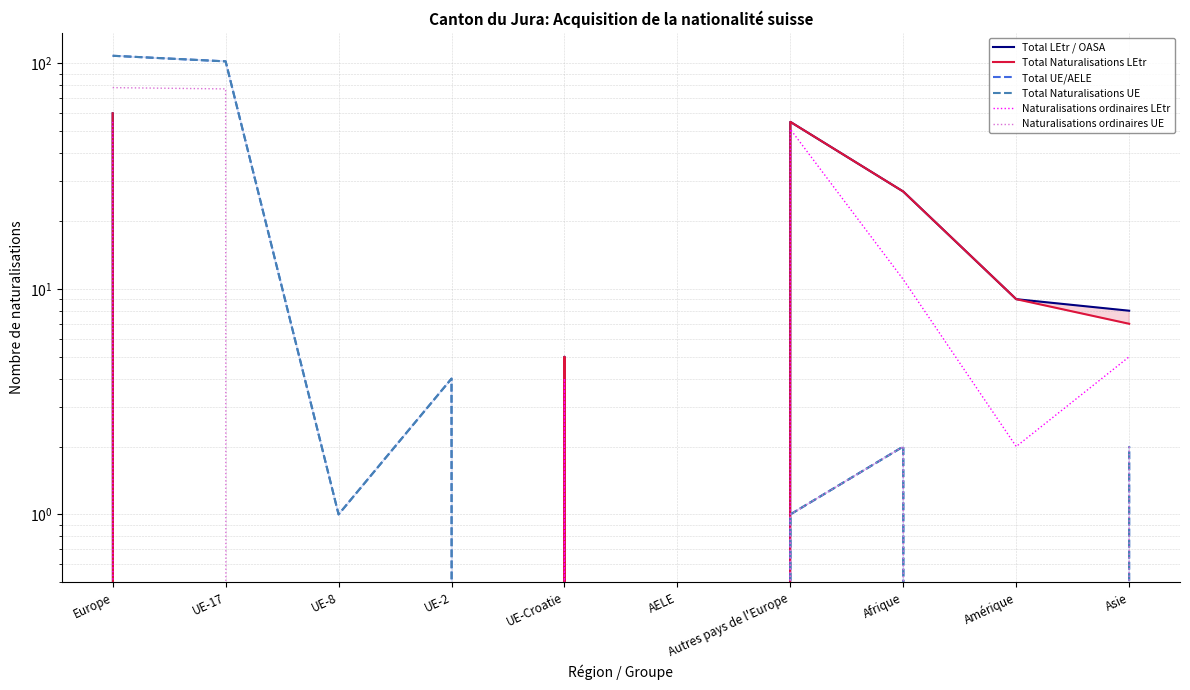

List the labels in order of Total Naturalisations UE value, largest first.

Europe, UE-17, UE-2, Afrique, Asie, UE-8, Autres pays de l'Europe, UE-Croatie, AELE, Amérique